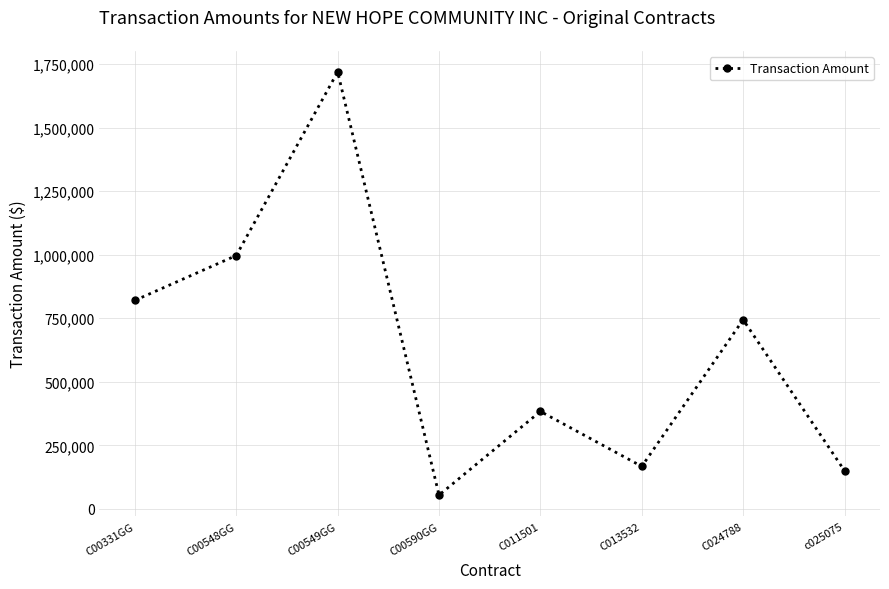

What is the ratio of the value at C00331GG to the value at C024788?

1.1